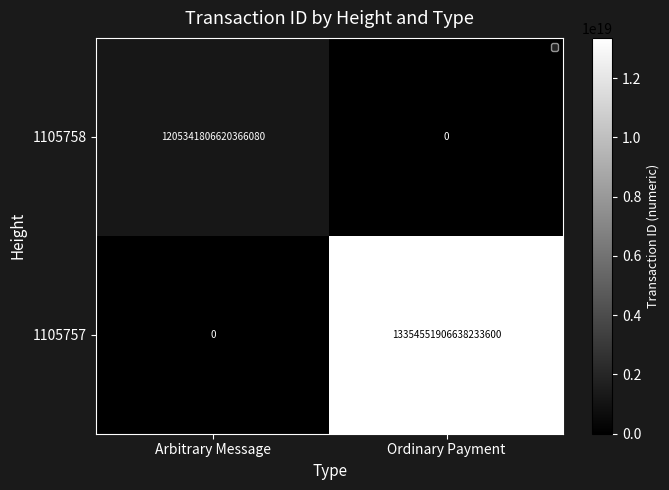

Which series changed the most between Arbitrary Message and Ordinary Payment?

1105757